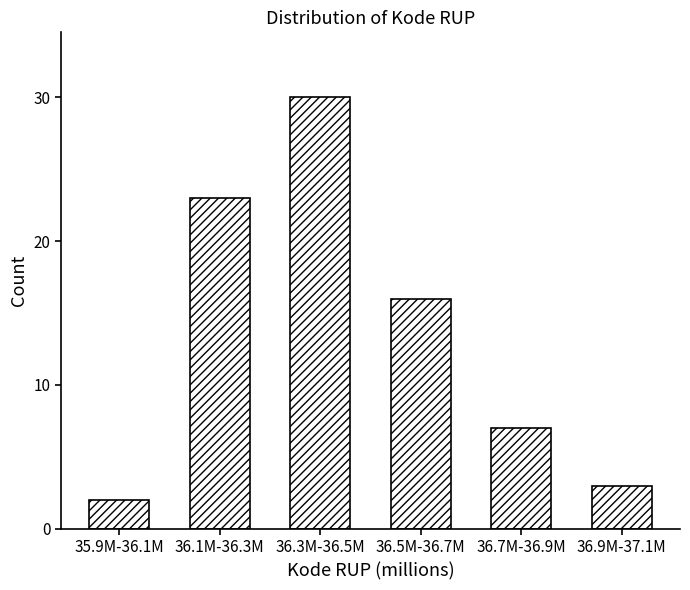

Reading left to right, what are all the values shown in this chart?

35.9M-36.1M=2	36.1M-36.3M=23	36.3M-36.5M=30	36.5M-36.7M=16	36.7M-36.9M=7	36.9M-37.1M=3